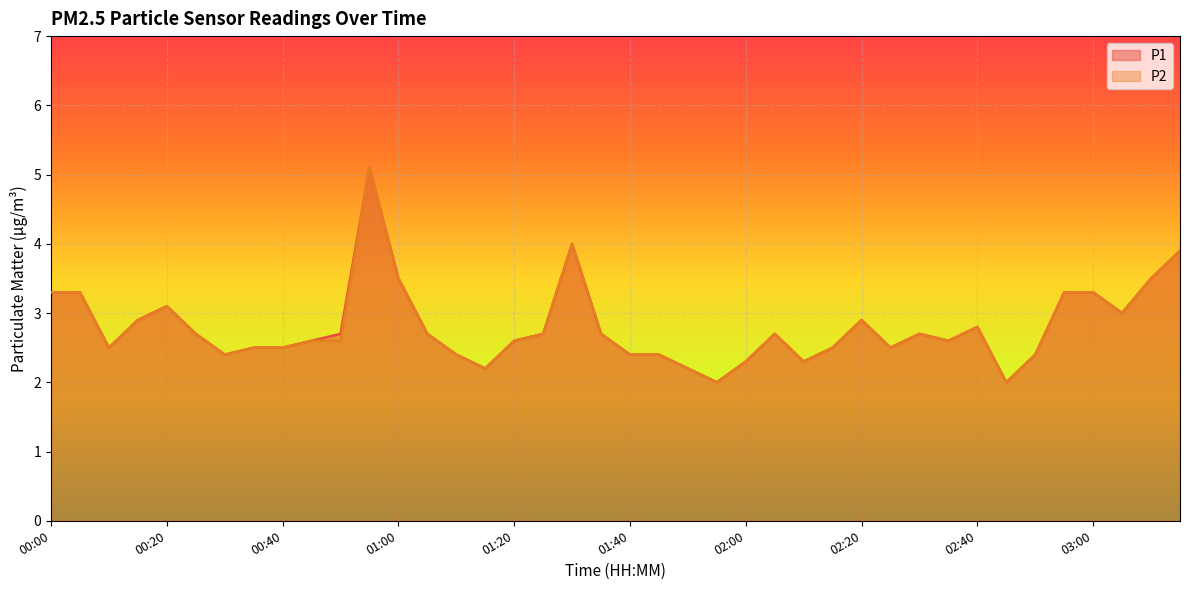

What is the difference between the maximum and minimum values in the P1 series?

3.1